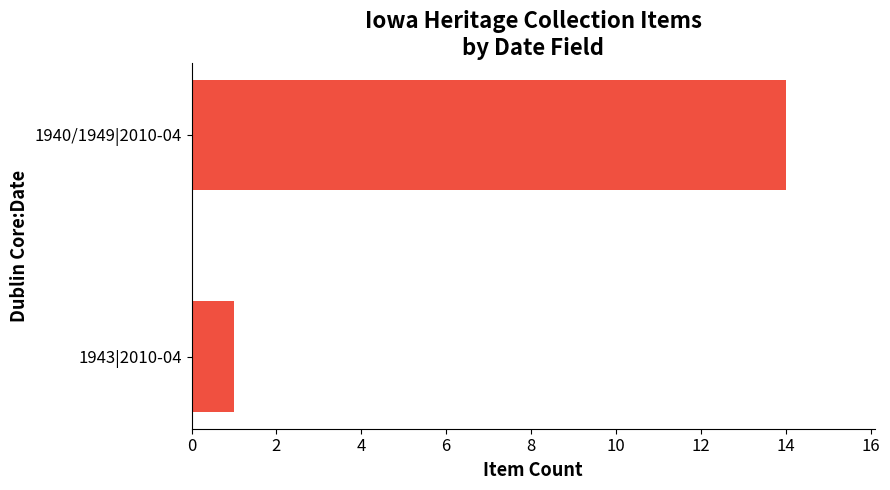

Reading bottom to top, list all the values displayed in this chart.

1943|2010-04=1	1940/1949|2010-04=14